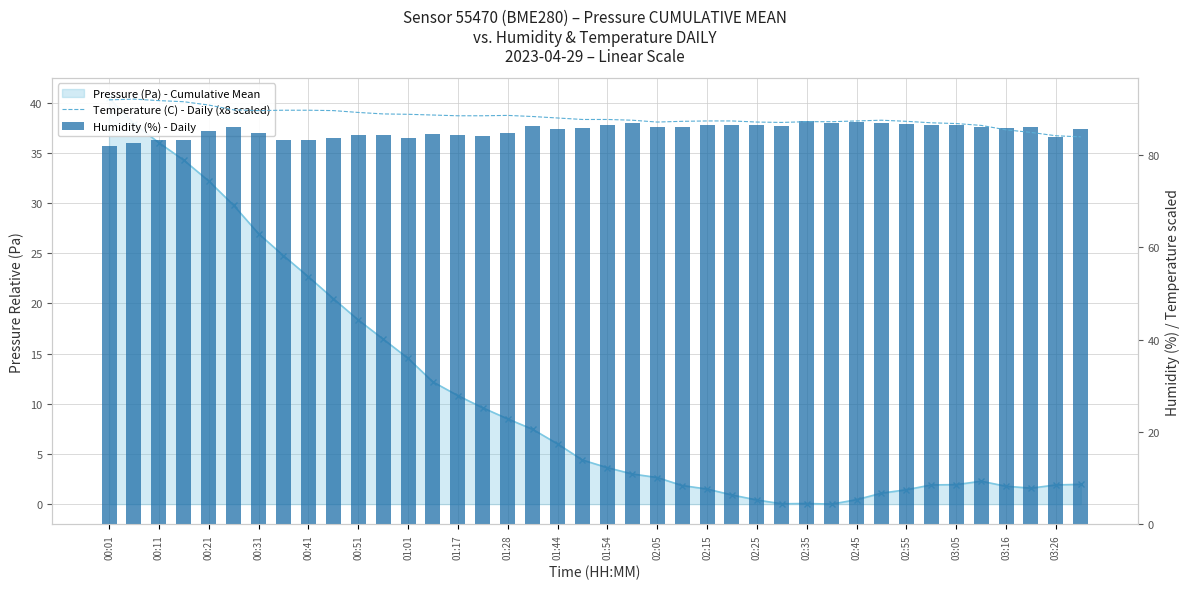

What is the greatest value displayed?

92.0